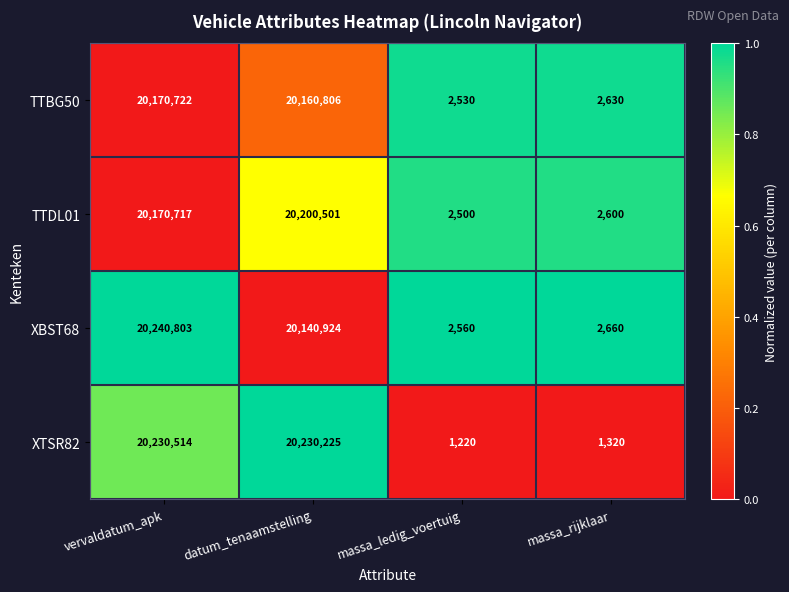

At which label does TTBG50 first exceed 20160806?

vervaldatum_apk